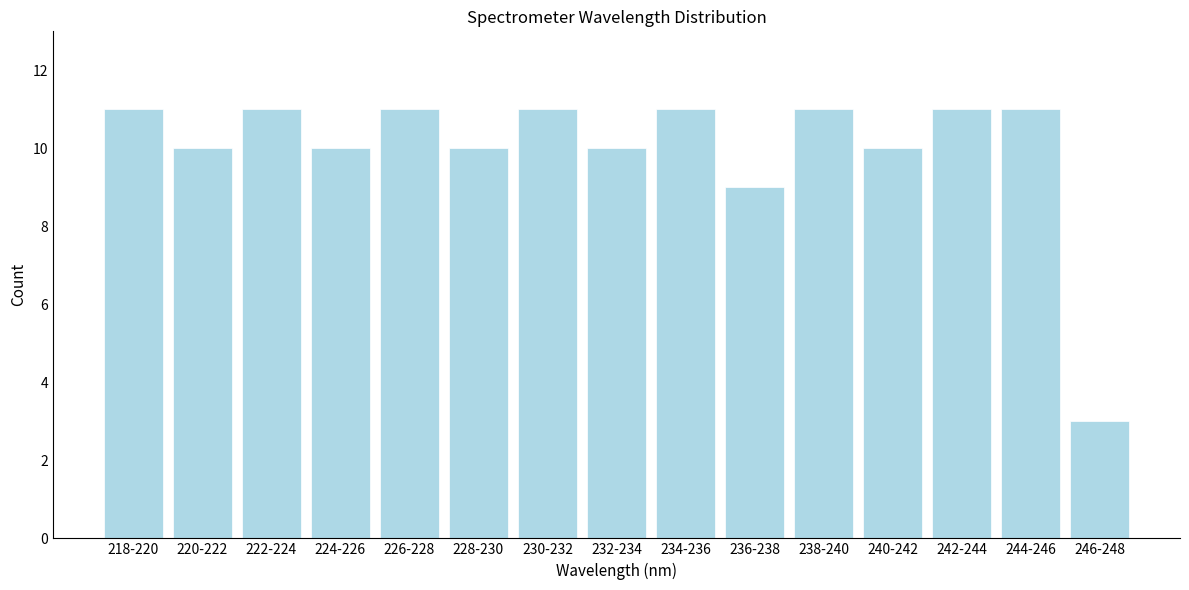

Reading left to right, extract all data points from this chart.

218-220=11	220-222=10	222-224=11	224-226=10	226-228=11	228-230=10	230-232=11	232-234=10	234-236=11	236-238=9	238-240=11	240-242=10	242-244=11	244-246=11	246-248=3